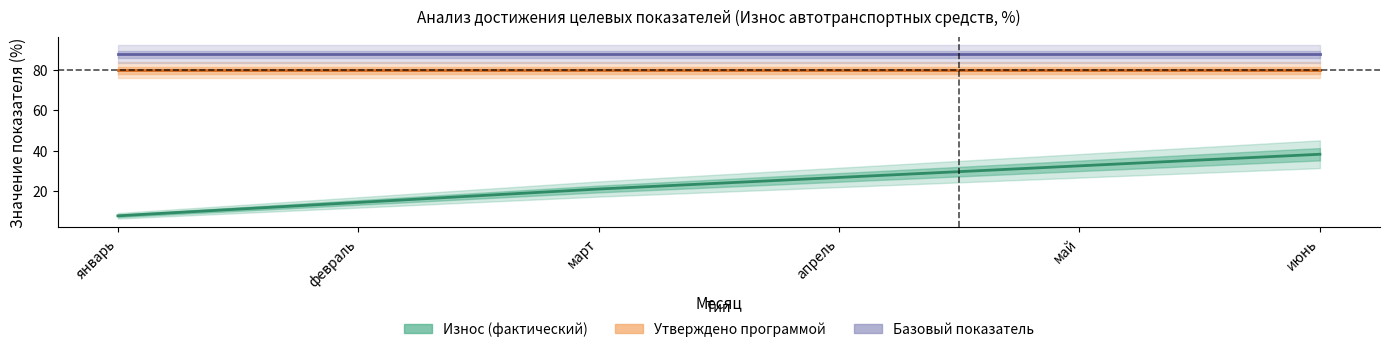

At how many categories does at least one series exceed 60?

6